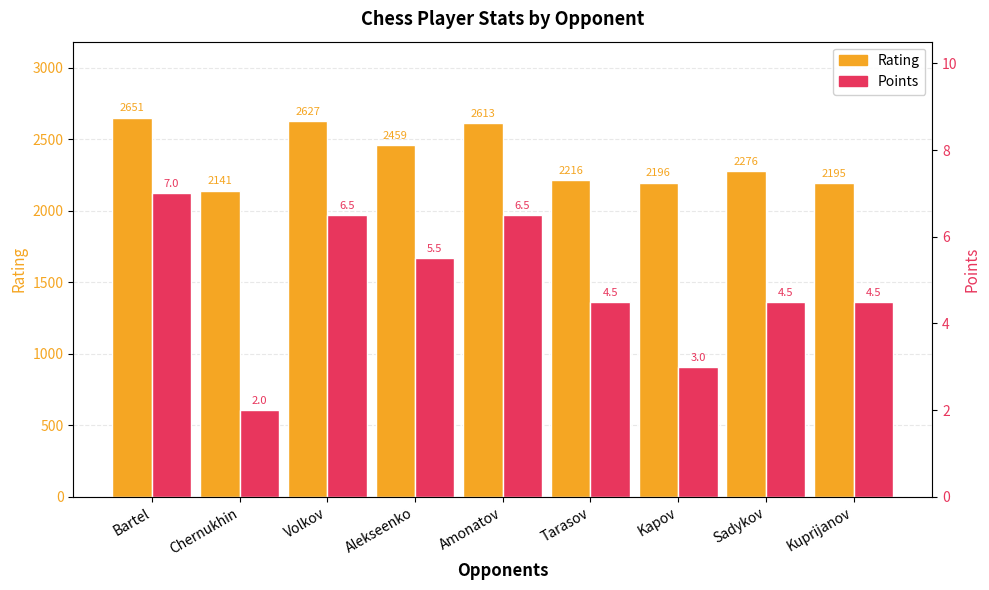

What is the label of the 4th bar from the right?

Tarasov